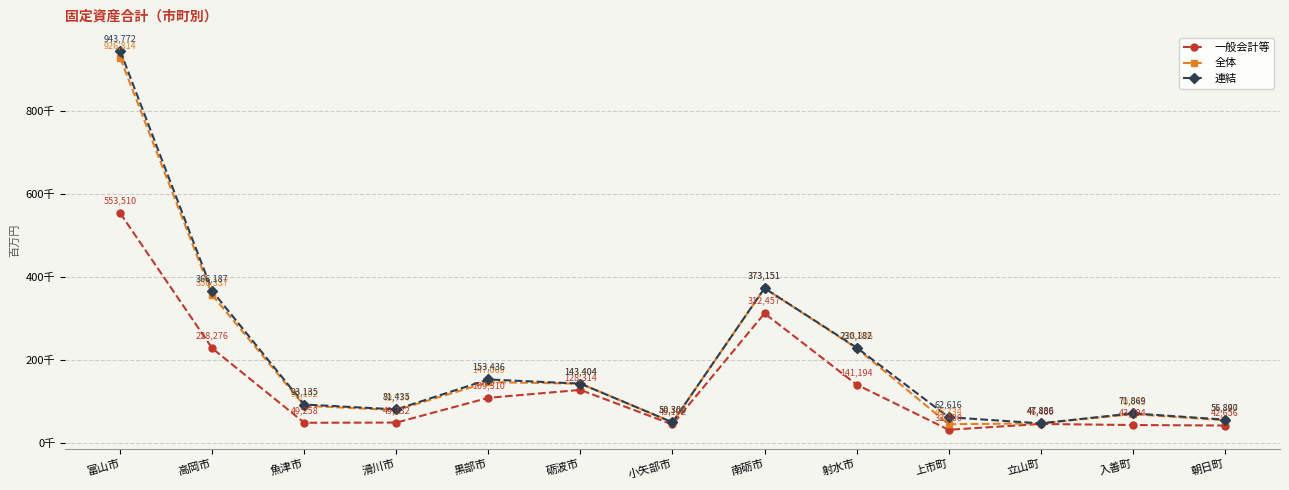

What are all the series names shown in the legend?

一般会計等, 全体, 連結